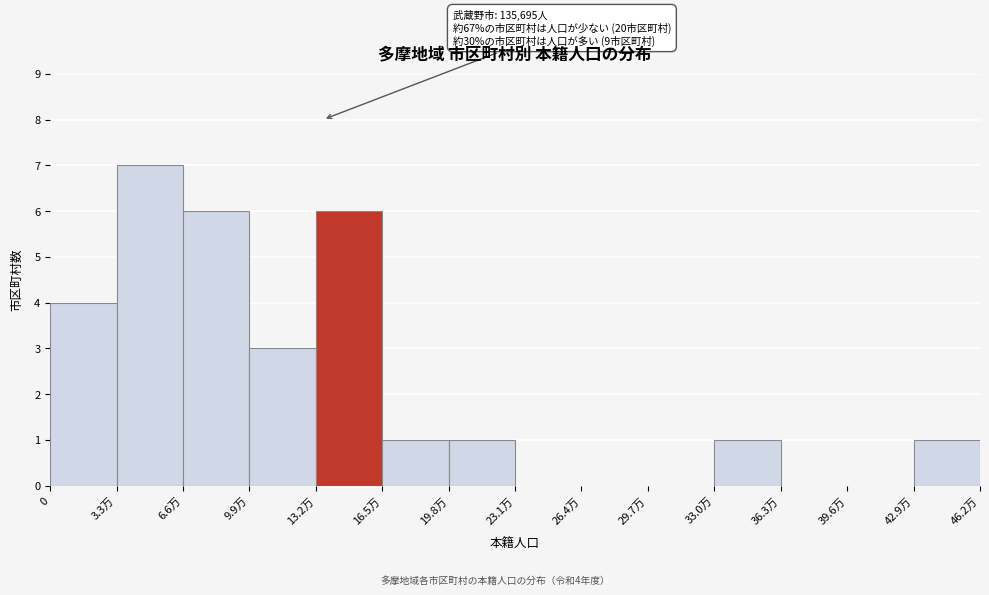

Reading right to left, extract all data points from this chart.

42.9万=1	39.6万=0	36.3万=0	33.0万=1	29.7万=0	26.4万=0	23.1万=0	19.8万=1	16.5万=1	13.2万=6	9.9万=3	6.6万=6	3.3万=7	0=4